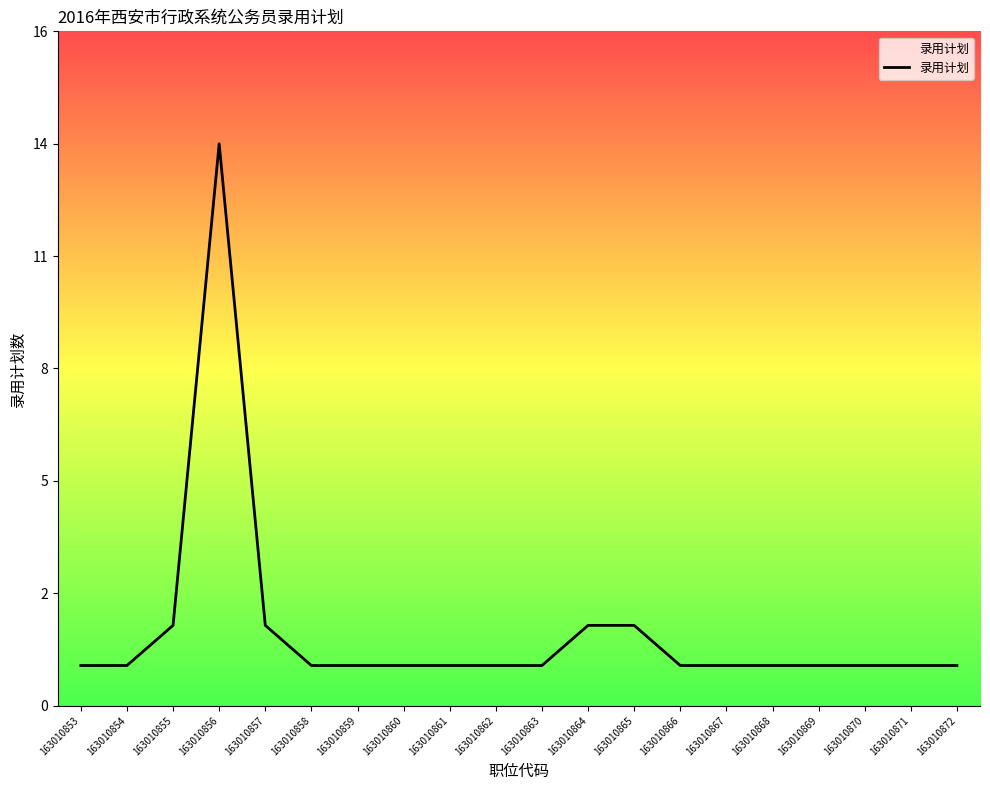

What is the sum of all values?

37